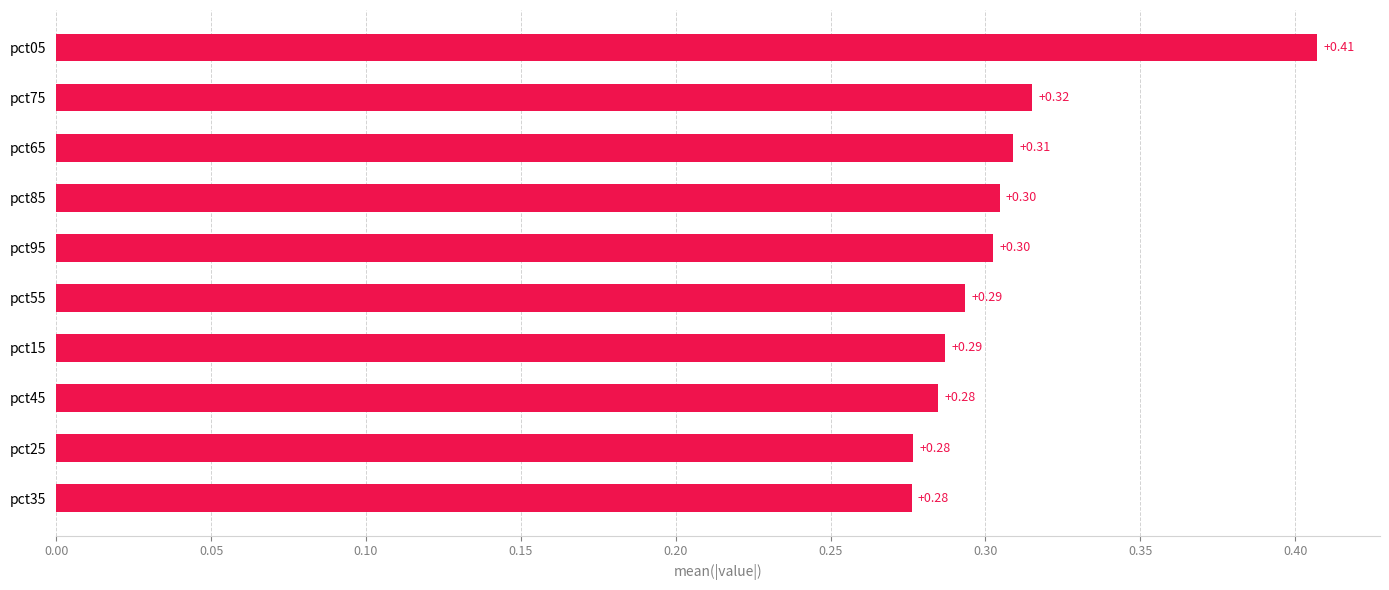

Between pct95 and pct45, which is larger?

pct95